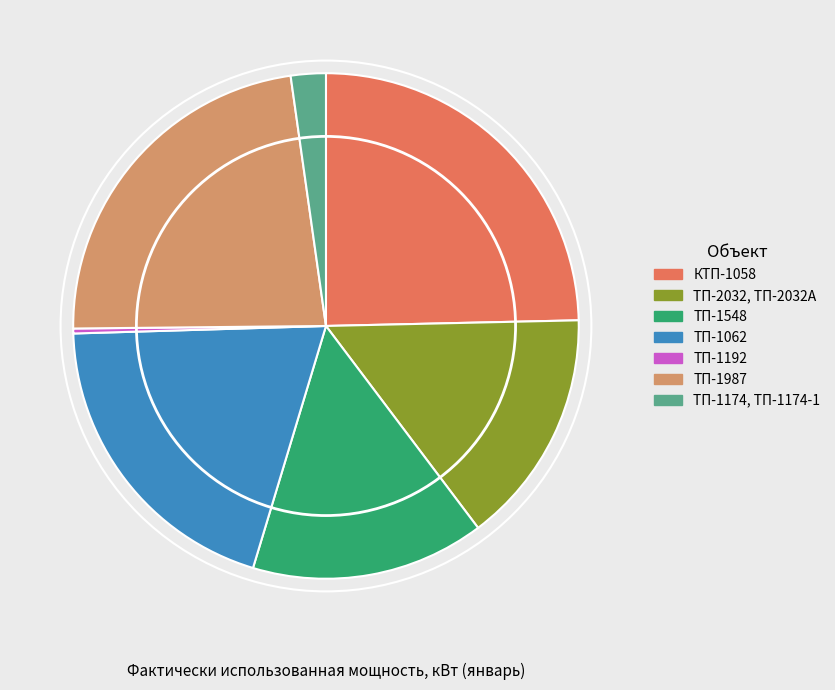

Which slice is the smallest?

ТП-1192